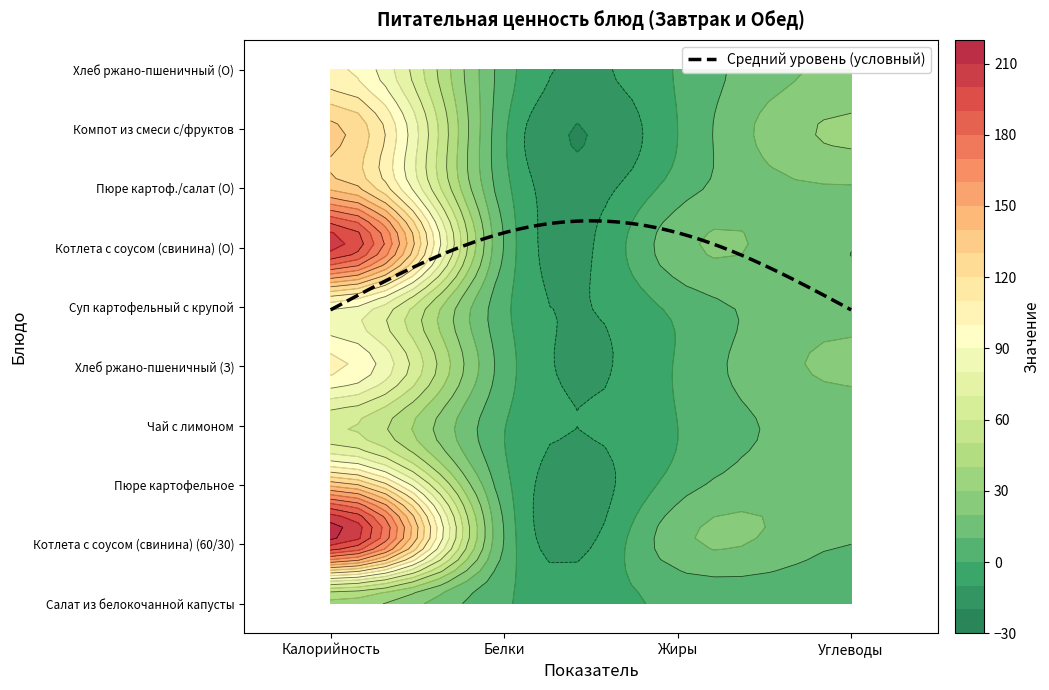

How many values in the Хлеб ржано-пшеничный (З) series are below 22?

2